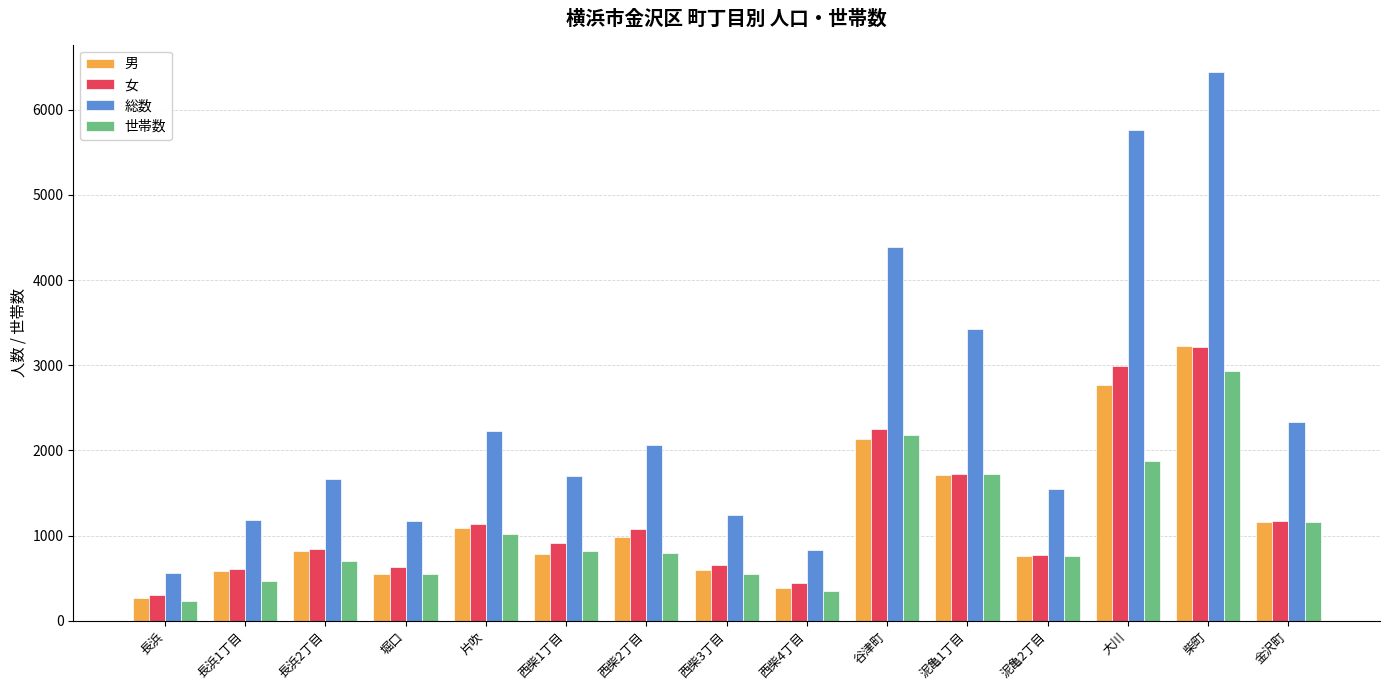

True or false: 男 has a value of 2101 at 柴町.

False